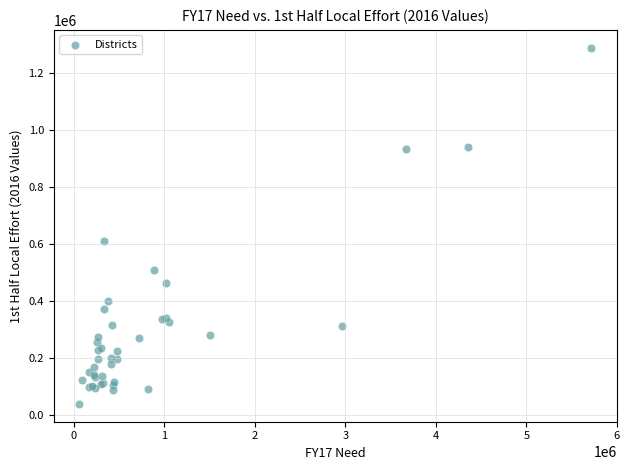

What Y value in the scatter plot is closest to 663817?

611186